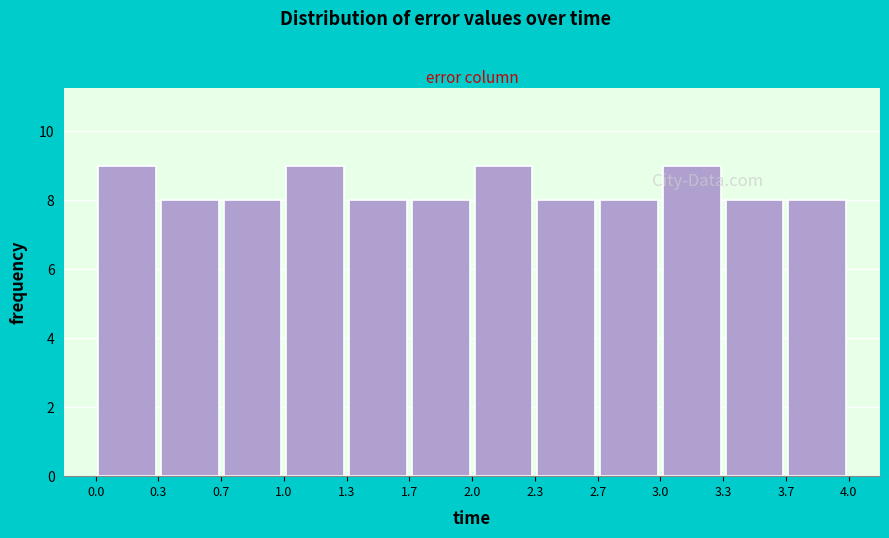

What is the height of the bar covering 3.3 to 3.7 on the x-axis? The values are not printed on the chart, so give them approximately, as read against the axis.

8